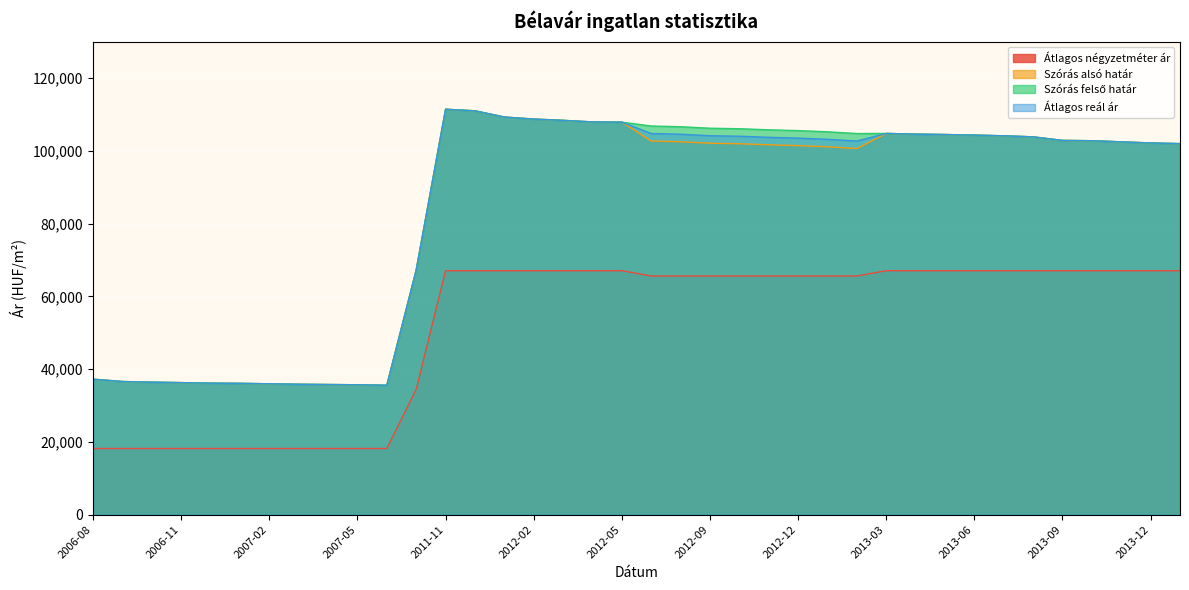

Which series has the largest range (max minus min)?

Szórás alsó határ